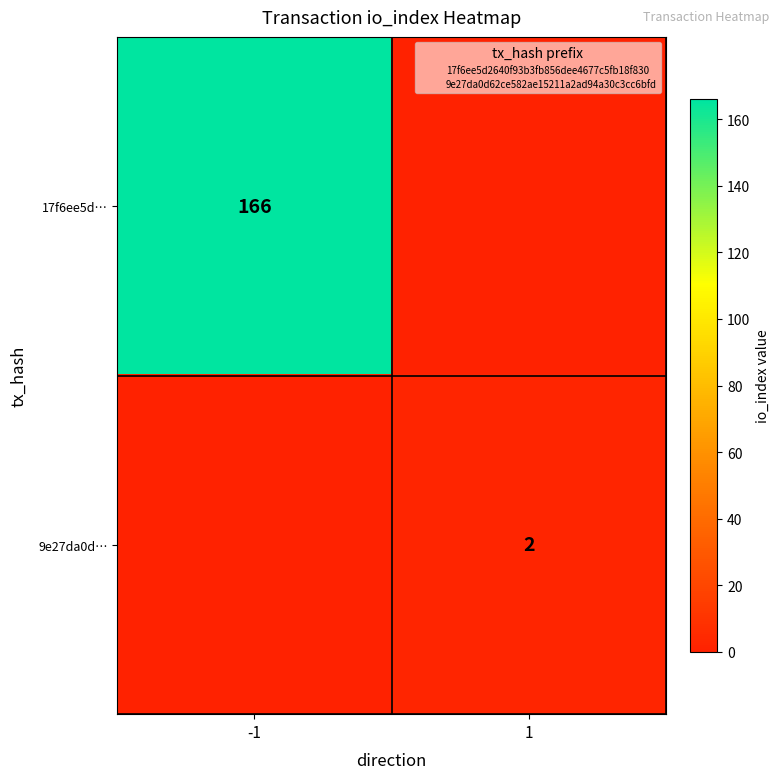

At which label does 17f6ee5d… reach its minimum?

1